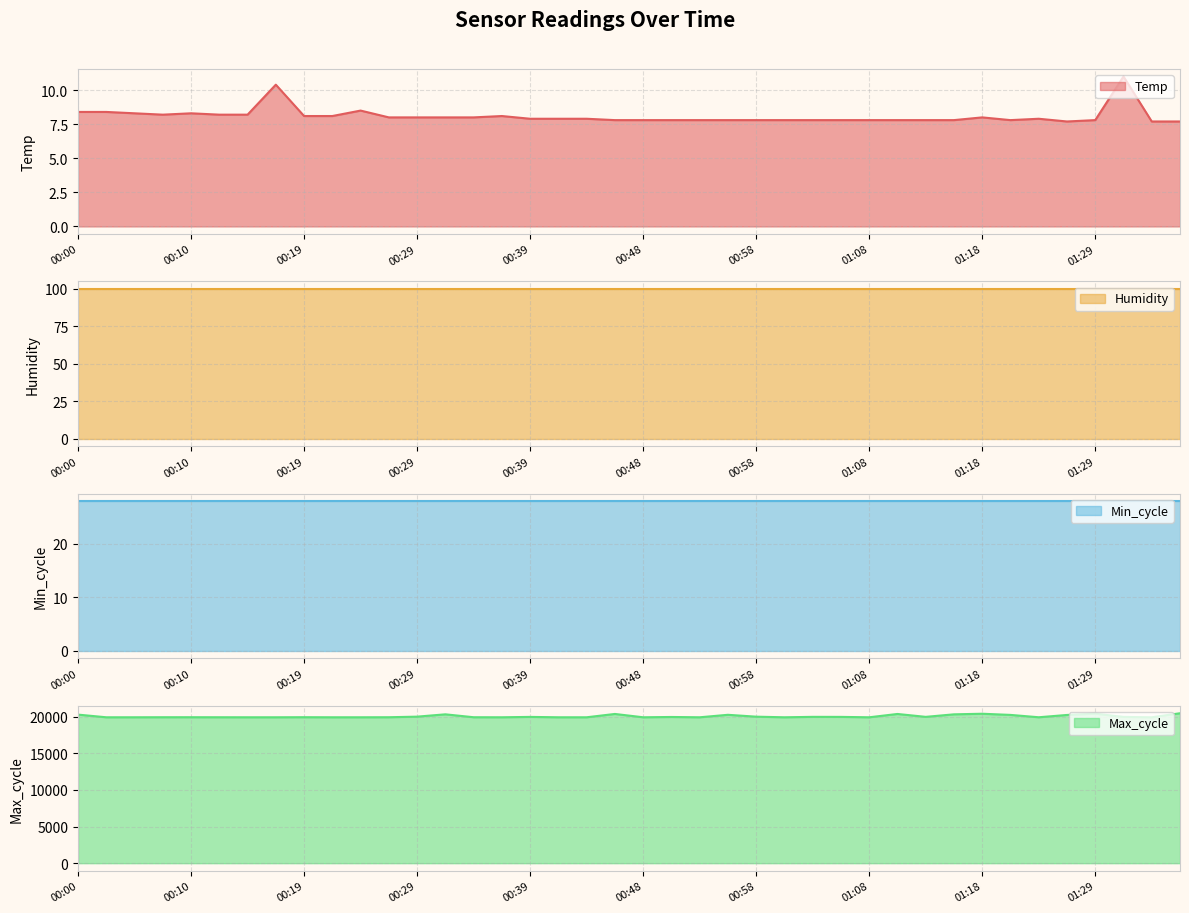

Between 01:16 and 01:03, which is larger?

01:16